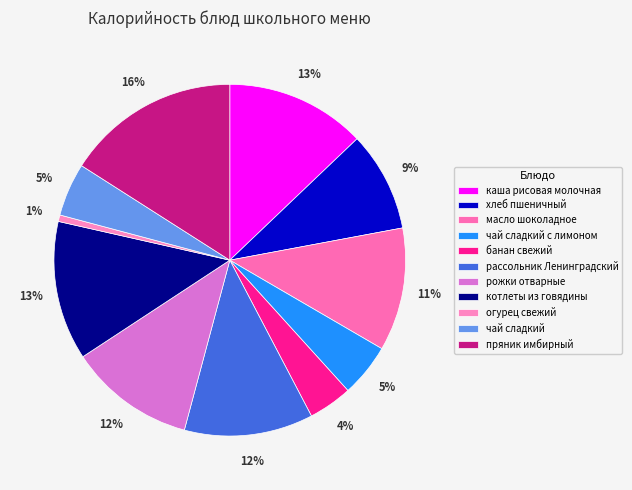

What is the largest slice in the pie chart?

пряник имбирный